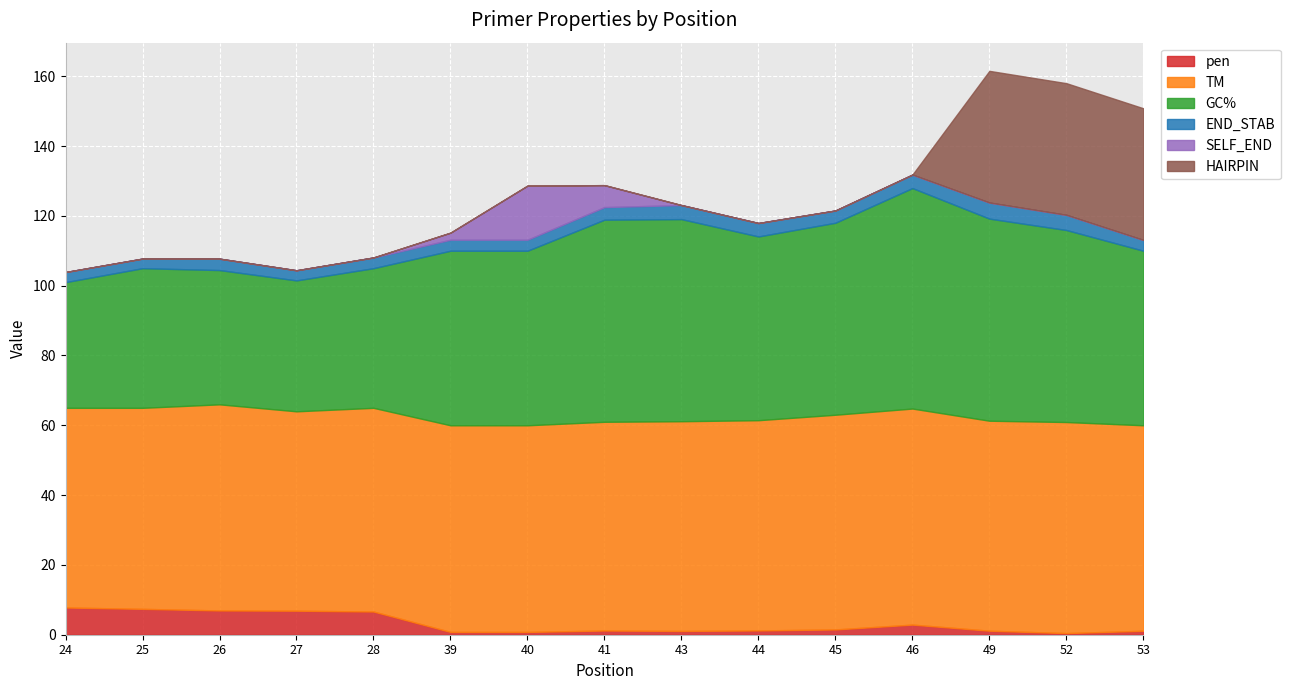

Count the number of data series in this chart.

6